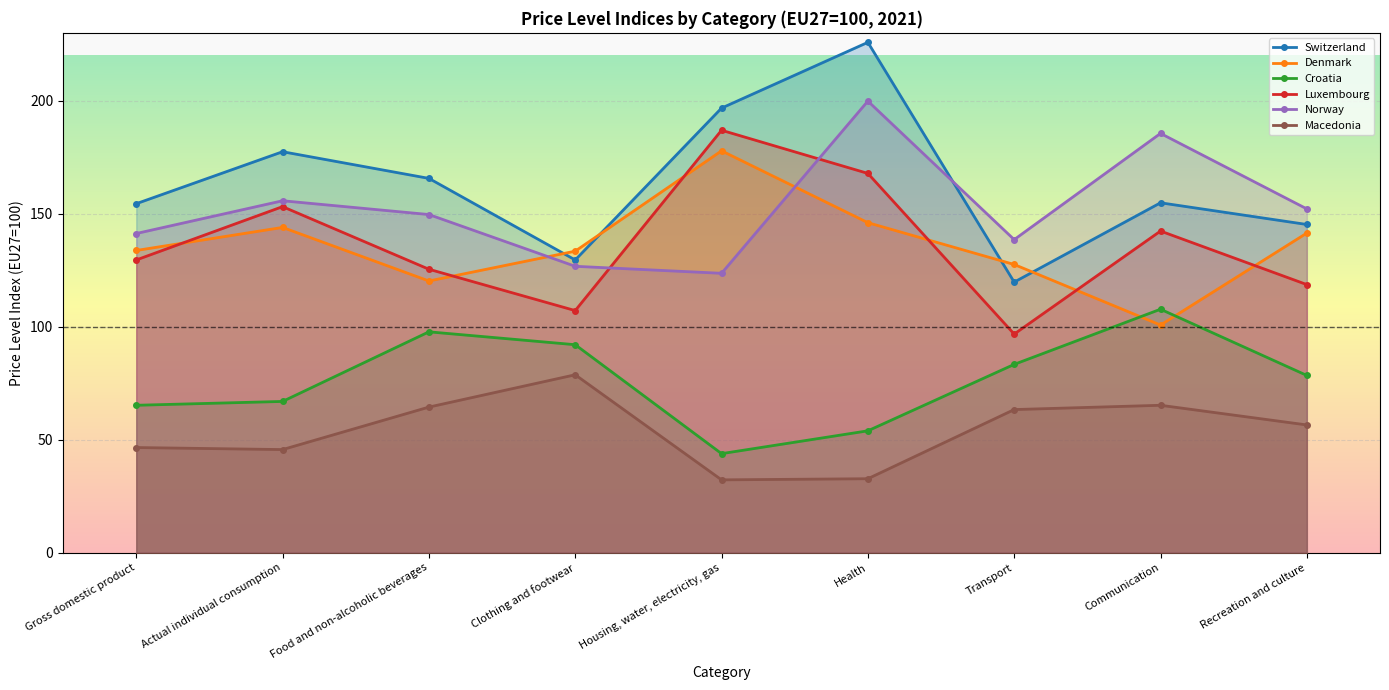

Reading right to left, transcribe all the data shown in this chart.

Switzerland: 145.2	154.8	119.7	225.8	196.7	129.5	165.6	177.4	154.4
Denmark: 141.4	100.7	127.5	146.0	177.8	133.4	120.2	143.9	133.7
Croatia: 78.4	107.7	83.3	53.9	43.8	92.0	97.7	66.9	65.2
Luxembourg: 118.6	142.3	96.7	167.8	186.9	107.1	125.4	153.1	129.5
Norway: 152.1	185.5	138.5	199.8	123.6	126.7	149.6	155.7	141.2
Macedonia: 56.5	65.2	63.3	32.7	32.2	78.7	64.4	45.6	46.5